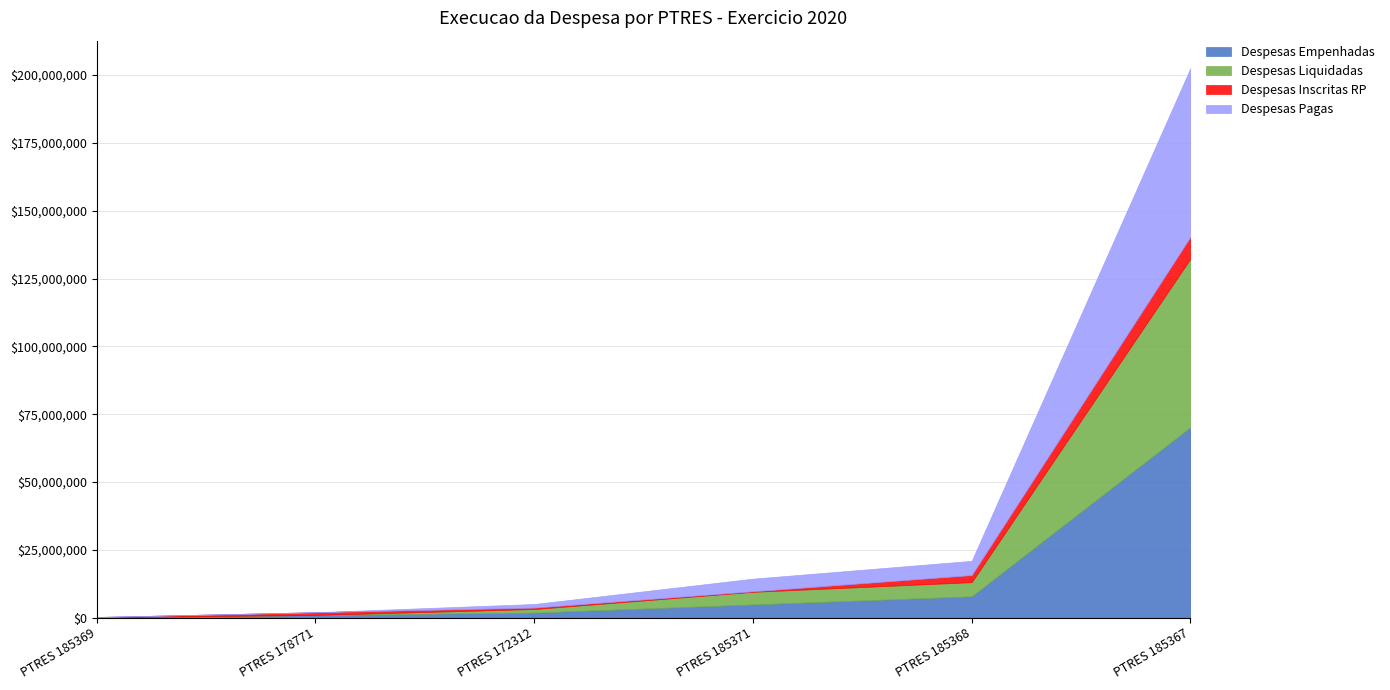

At which category is the sum across all series the highest?

PTRES 185367